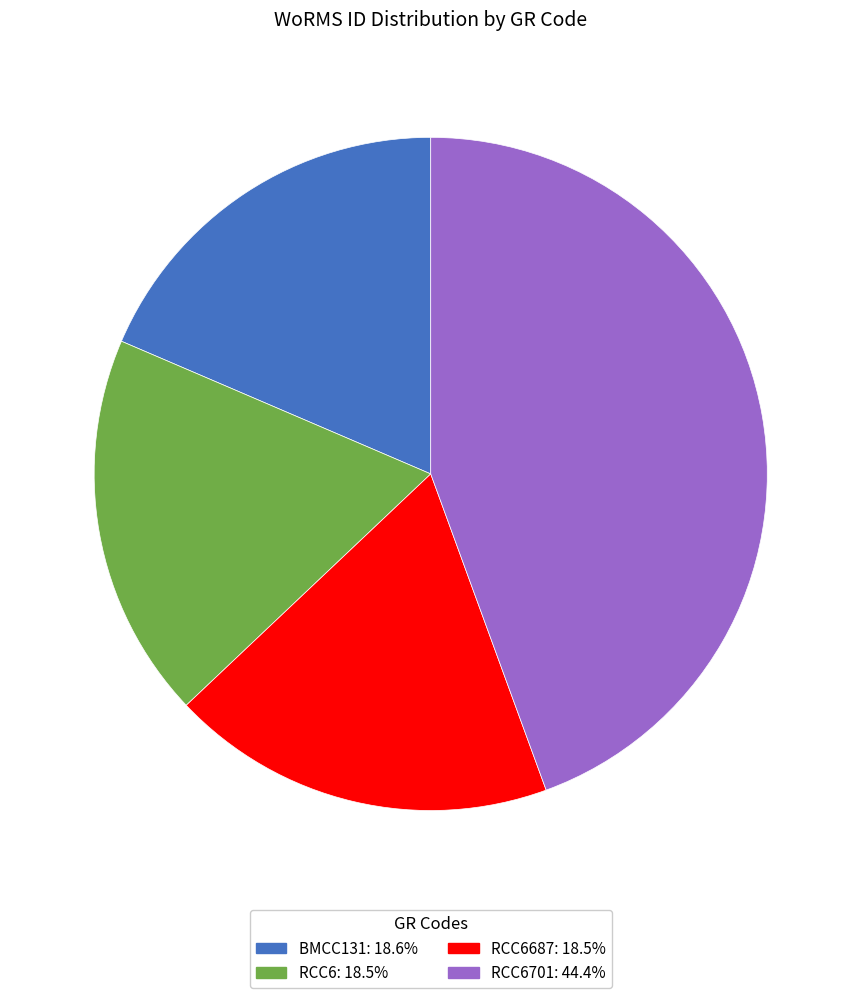

Is there a majority slice in this chart?

No